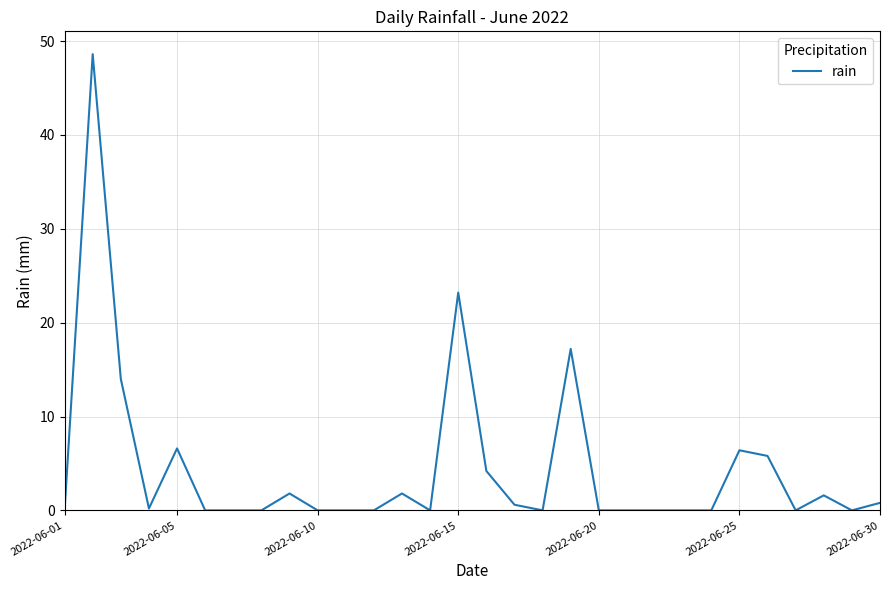

What is the greatest value displayed?

48.6